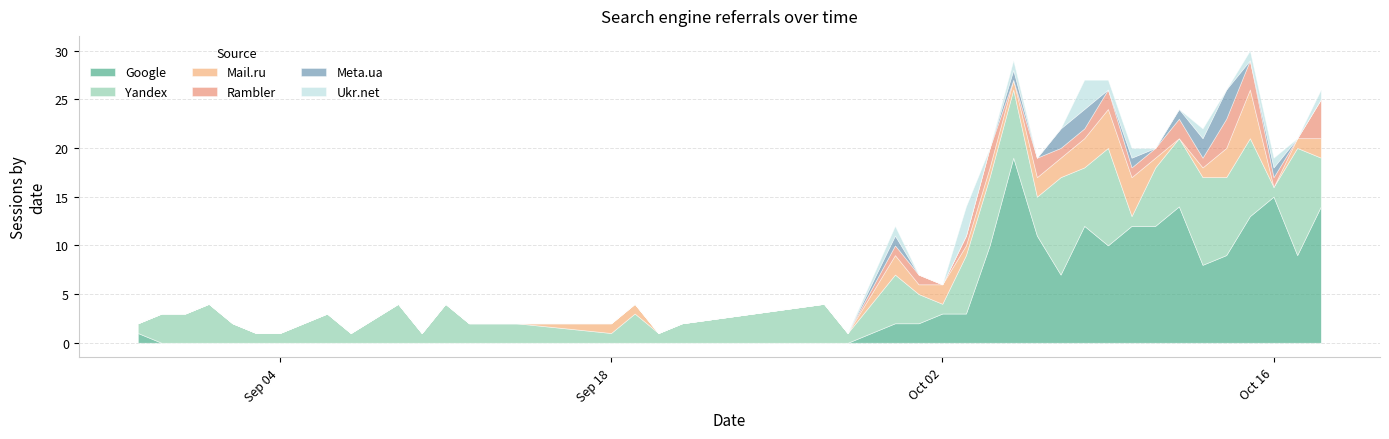

What is the maximum value for Google?

19